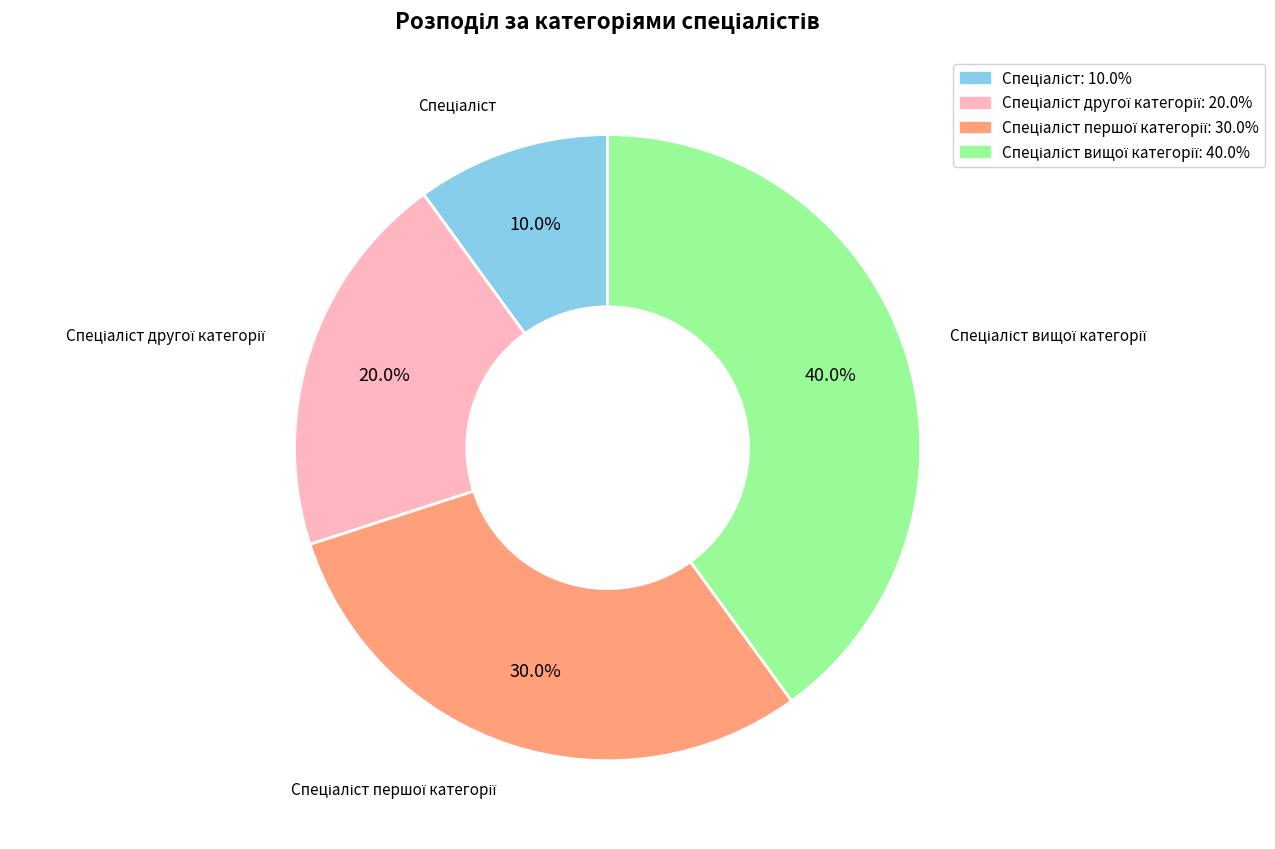

Does any single category account for the majority?

No